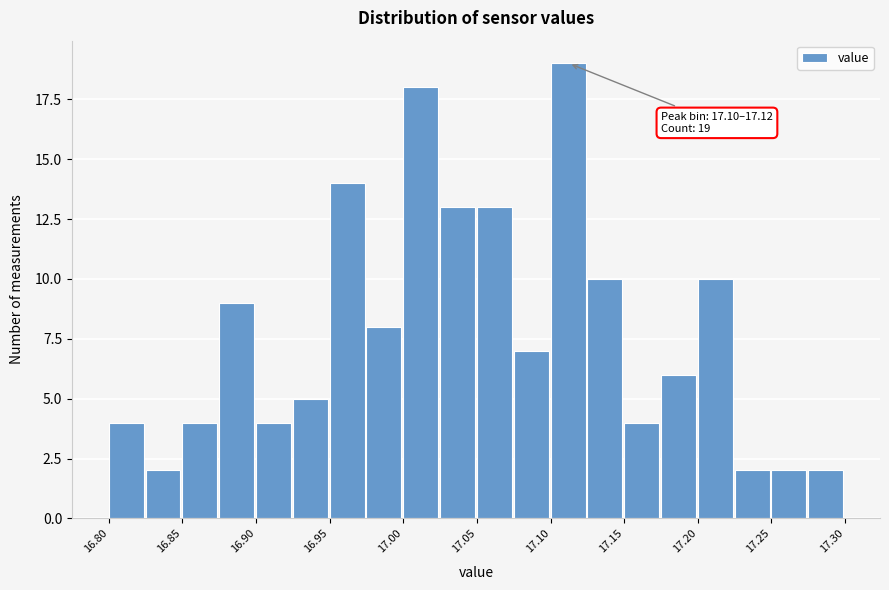

Over which range of the x-axis is the bar tallest?

17.100 to 17.125